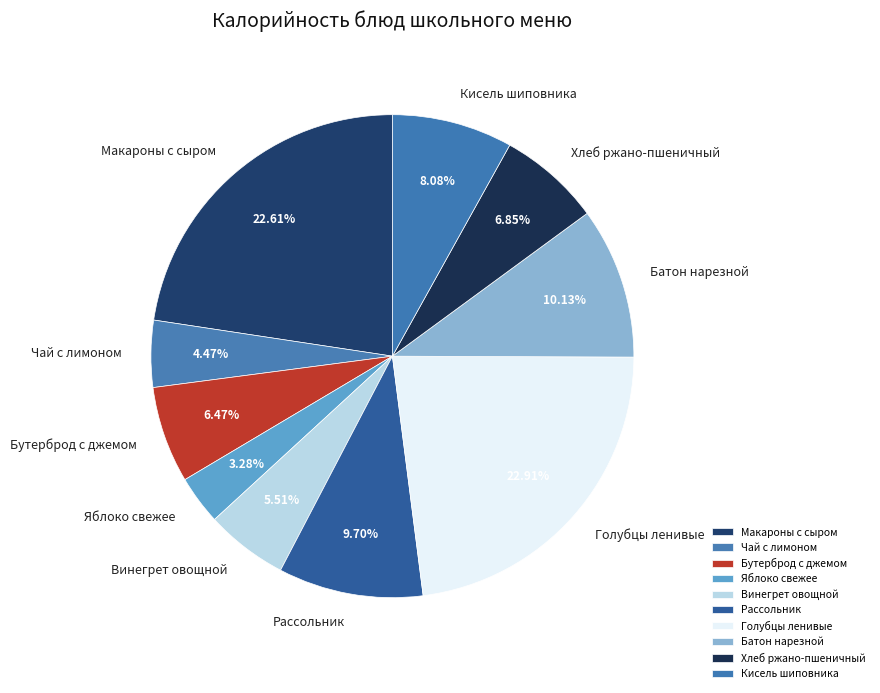

To the nearest percent, what is the difference between the Винегрет овощной and Бутерброд с джемом slice percentages?

1%